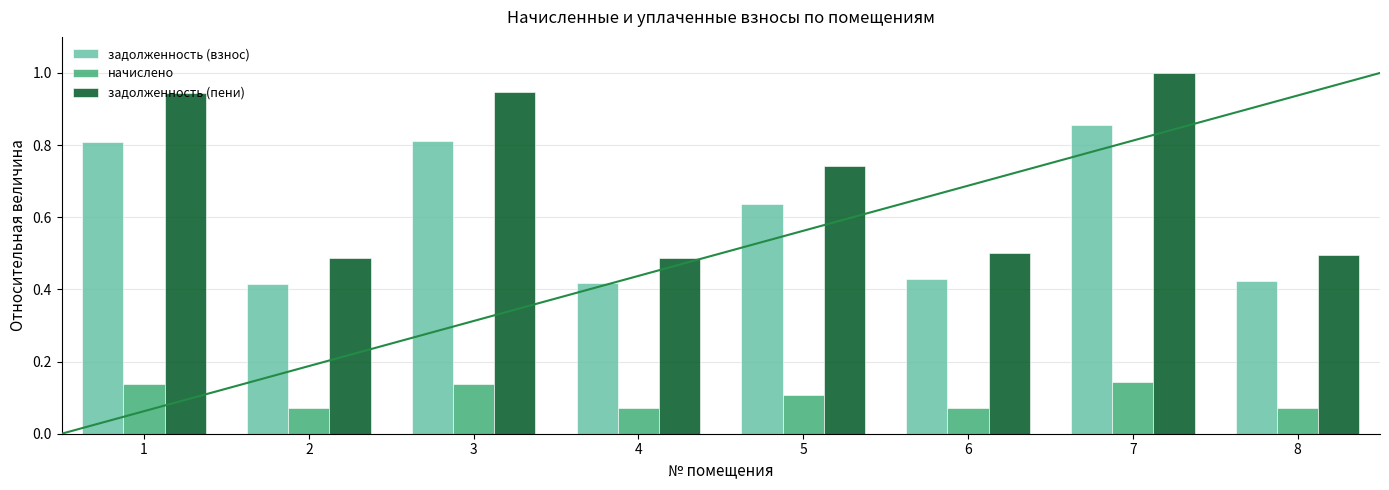

The value of задолженность (взнос) at 6 is 0.1. True or false?

False